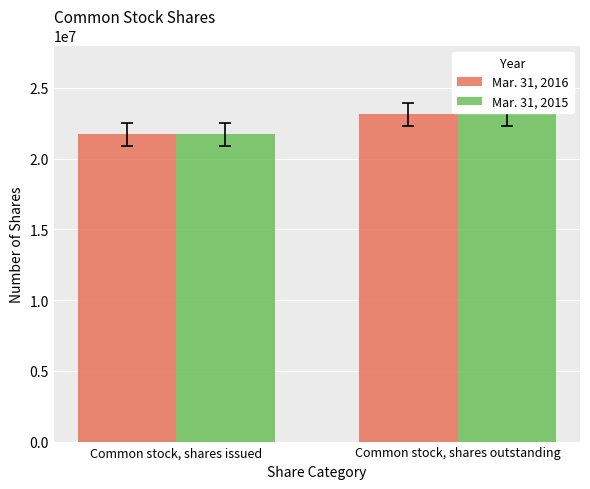

What is the total value across all series at Common stock, shares outstanding?

46256744